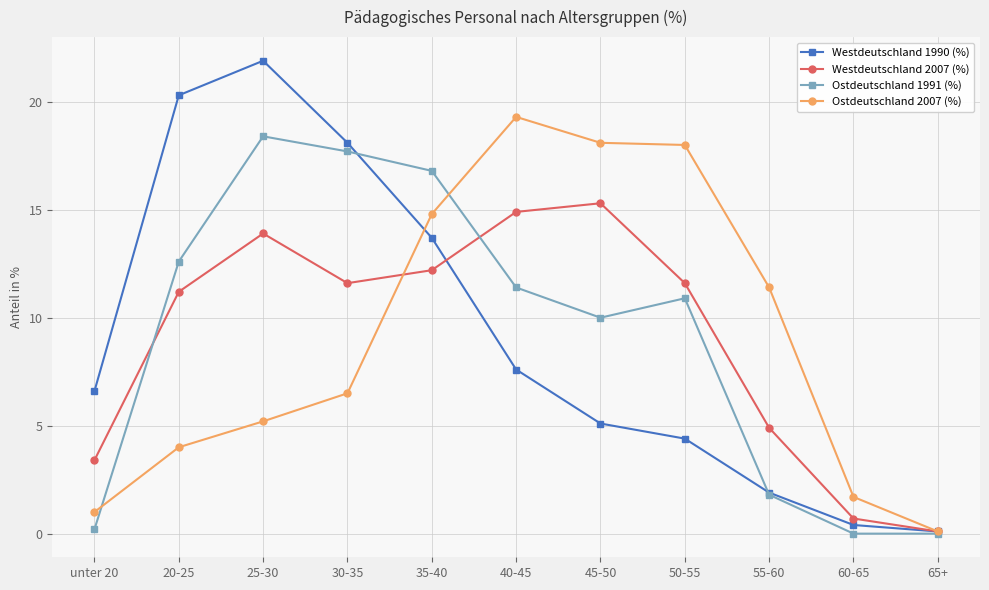

Is this an area chart (filled region under the line)?

No